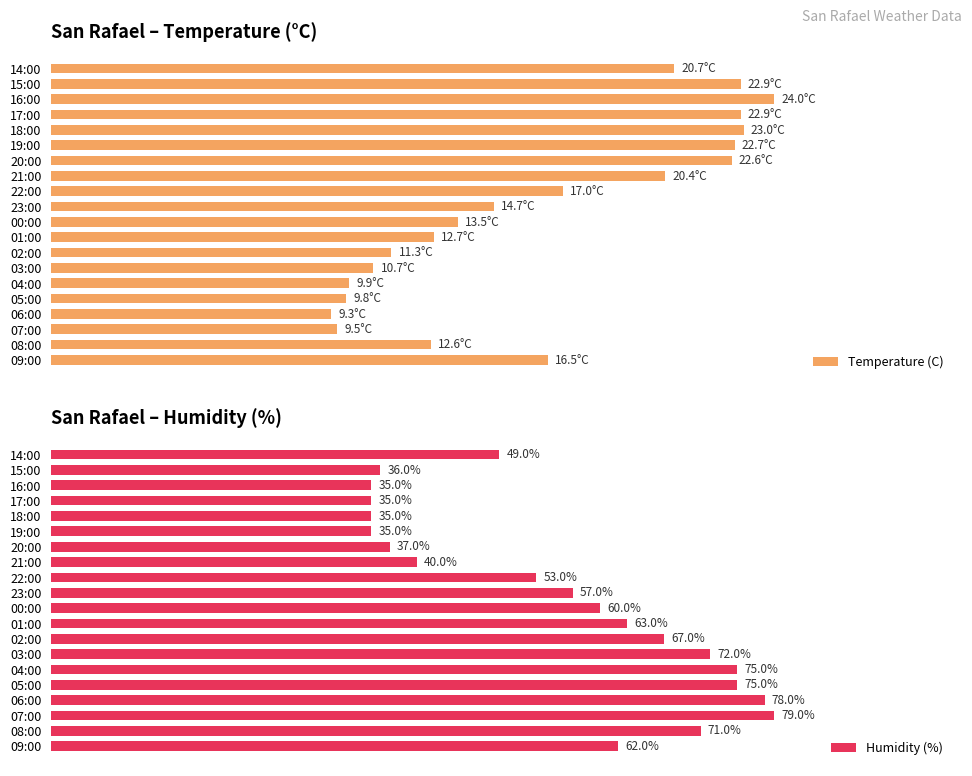

At which label is Humidity (%) closest to 57?

23:00